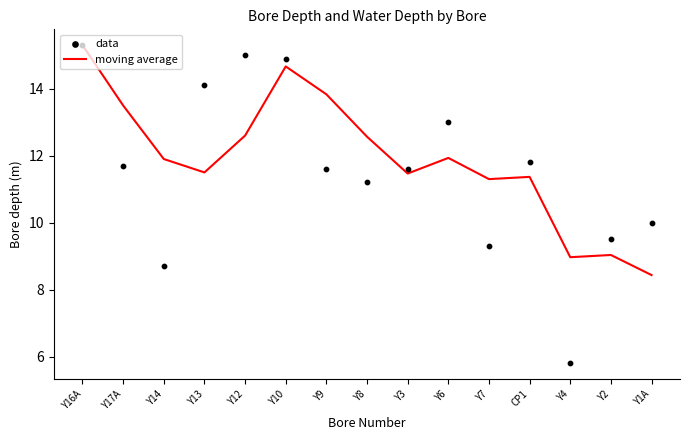

Which series contains the highest Y value?

moving average